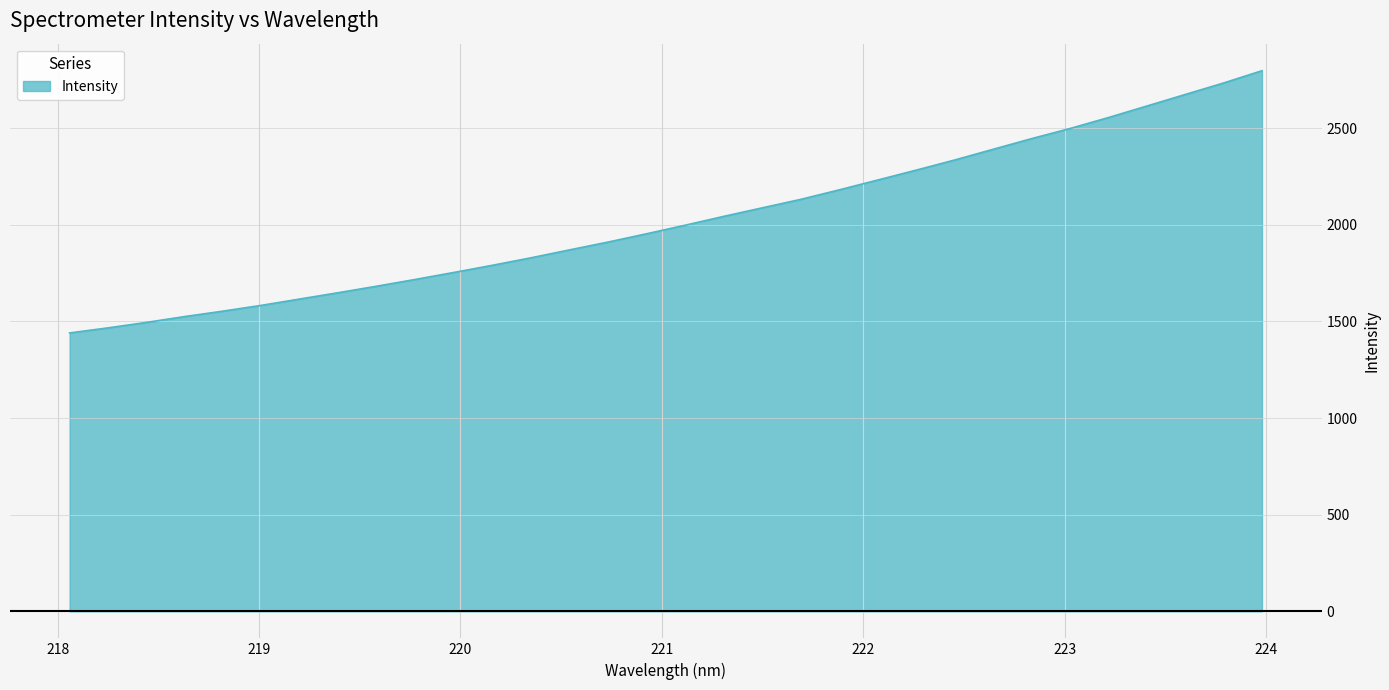

What is the minimum value shown in the chart?

1440.3